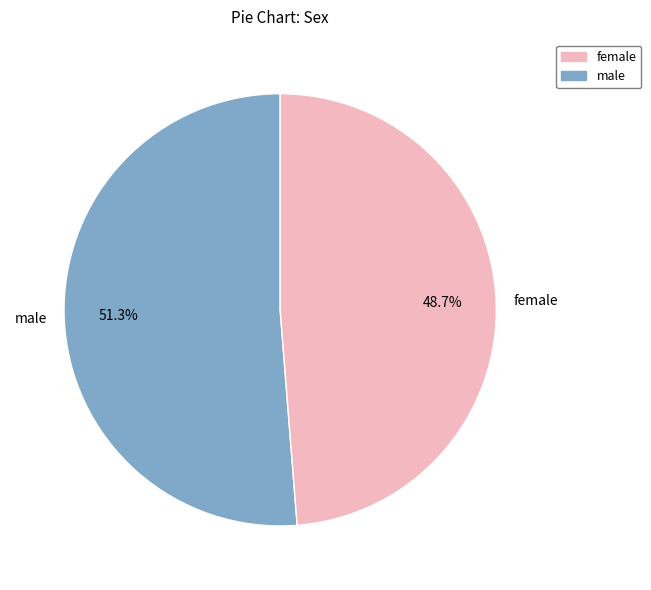

How many segments does this pie chart have?

2